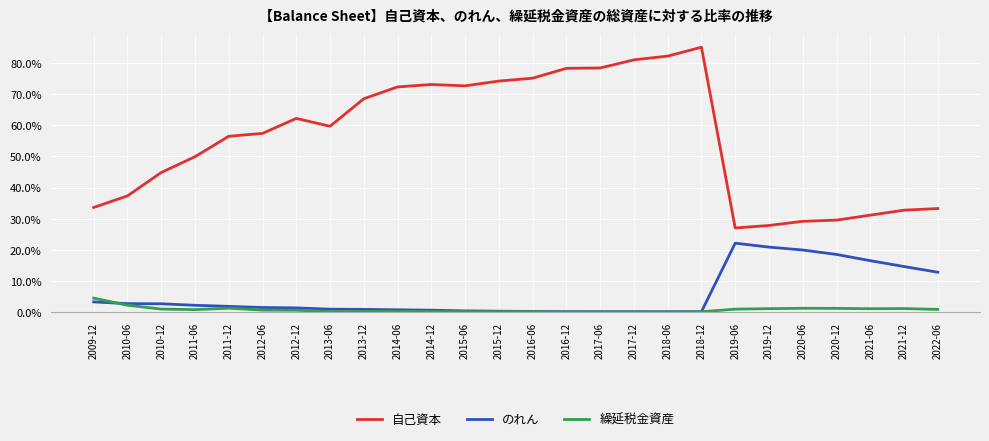

The 自己資本 series shows 0.3 at 2019-12. True or false?

True